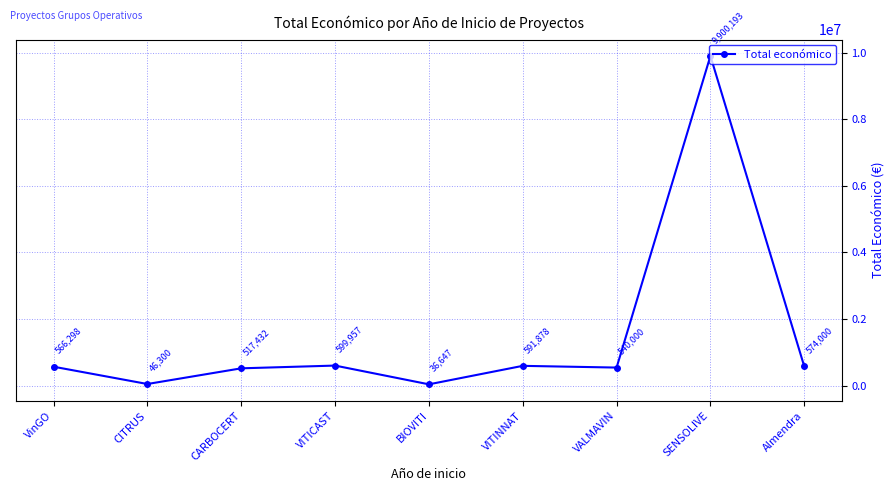

What is the difference between the values at CITRUS and SENSOLIVE?

9853893